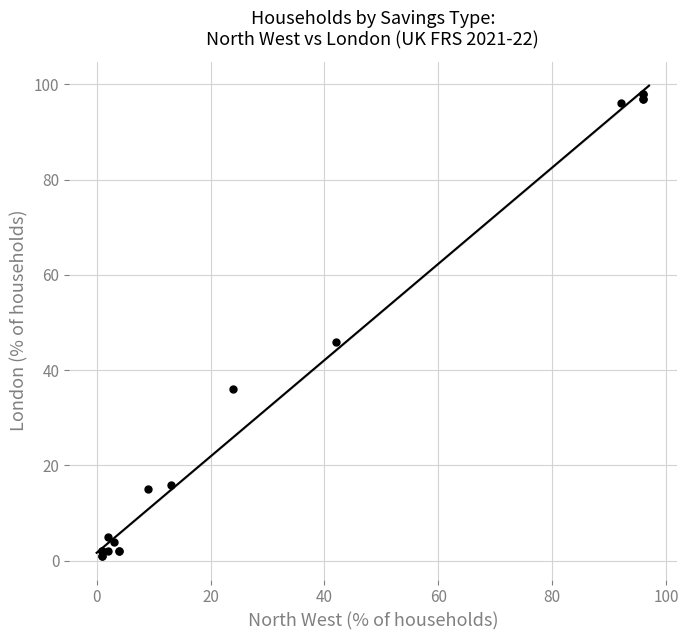

What Y value in the scatter plot is closest to 49?

46